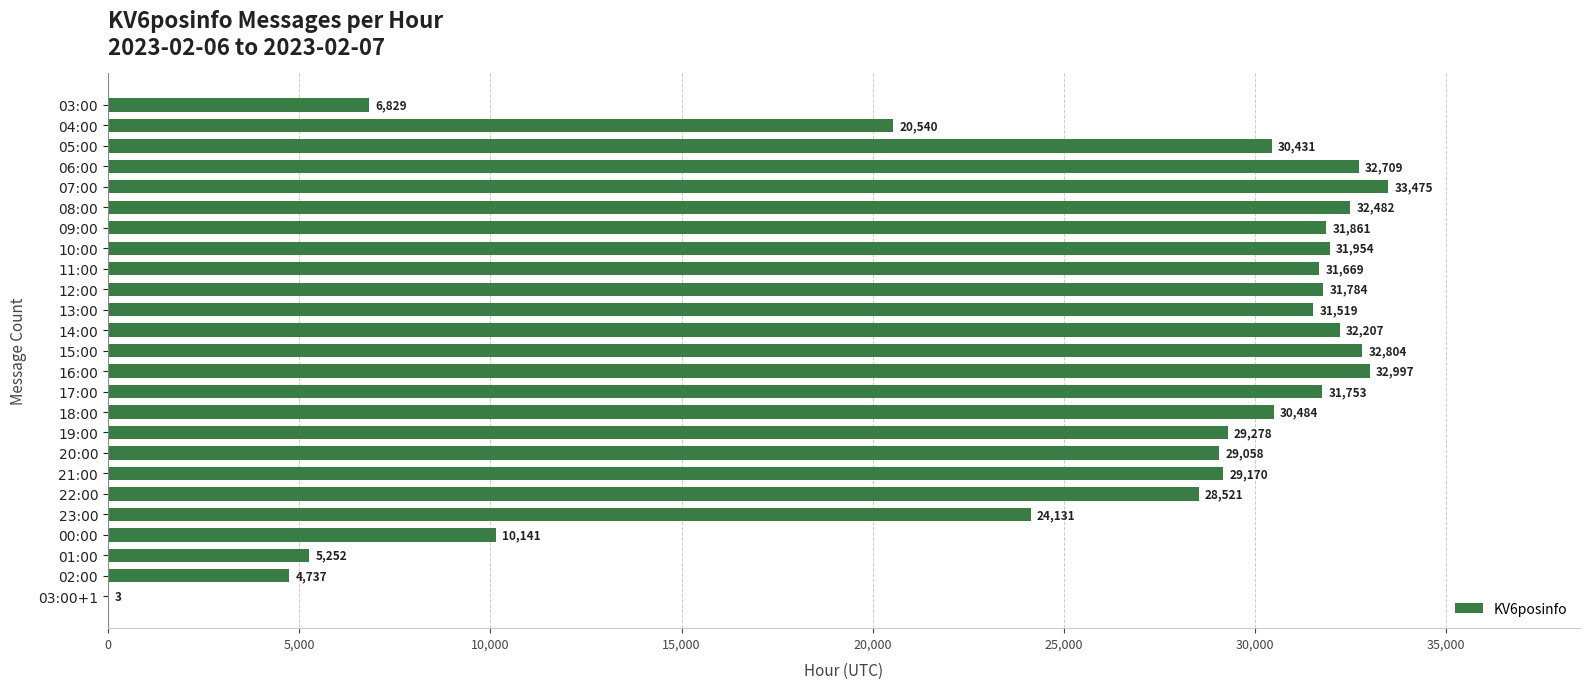

Approximately how many times larger is the value at 23:00 compared to 19:00?

0.8